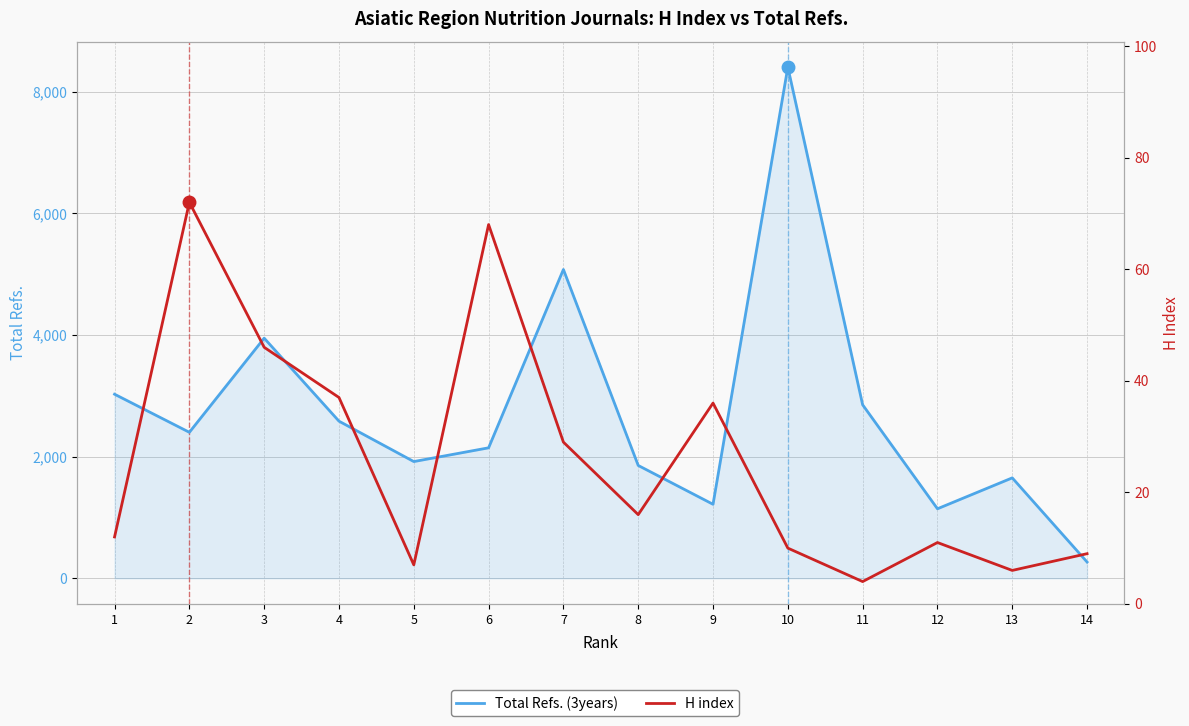

List the labels in order of Total Refs. (3years) value, largest first.

10, 7, 3, 1, 11, 4, 2, 6, 5, 8, 13, 9, 12, 14